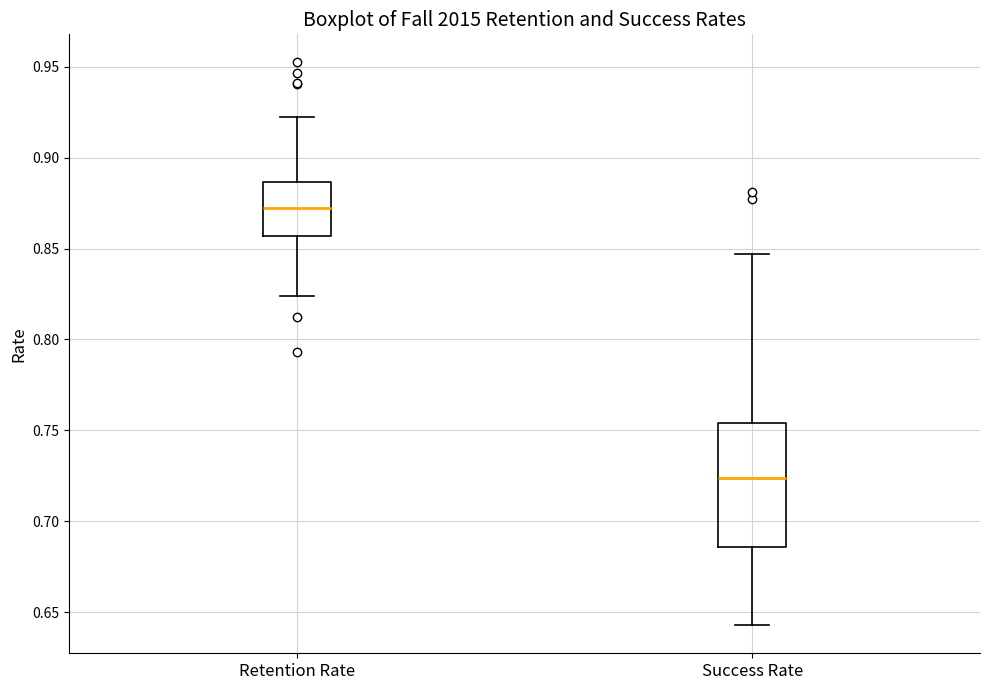

Which box is the tallest, from its lower edge to its upper edge?

Success Rate